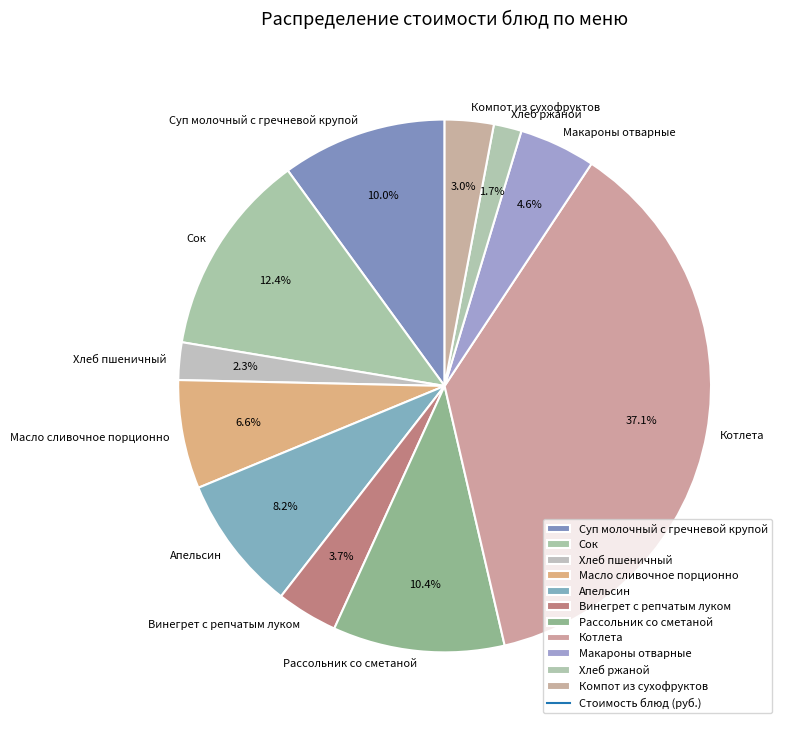

To the nearest percent, what portion does Масло сливочное порционно represent?

7%